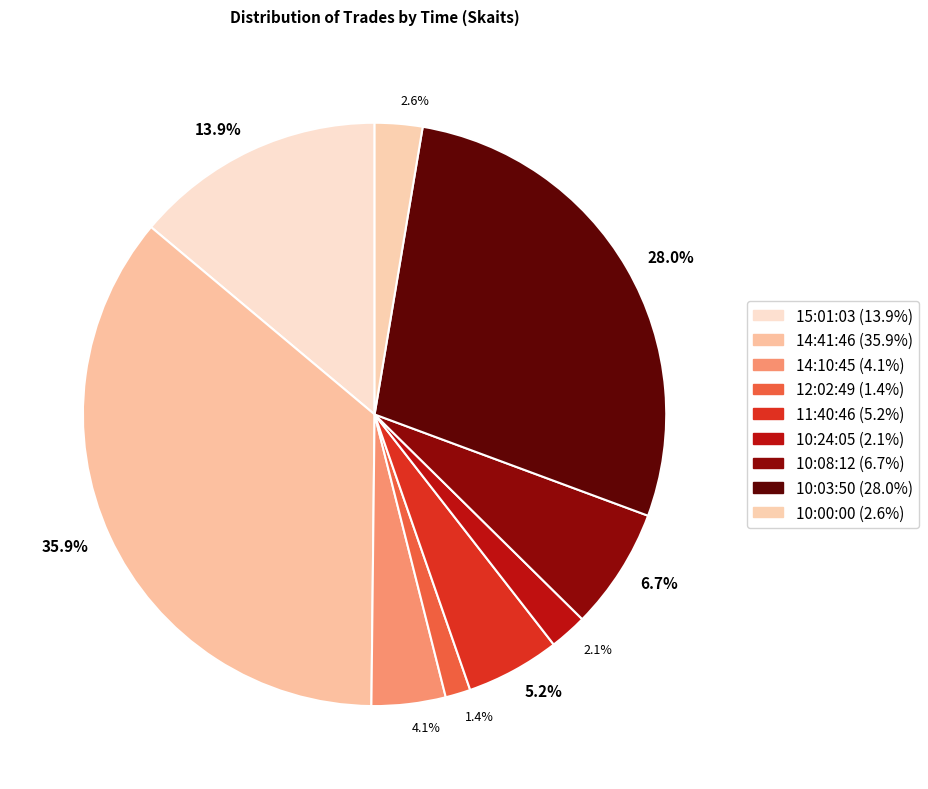

Count the number of slices in the pie.

9